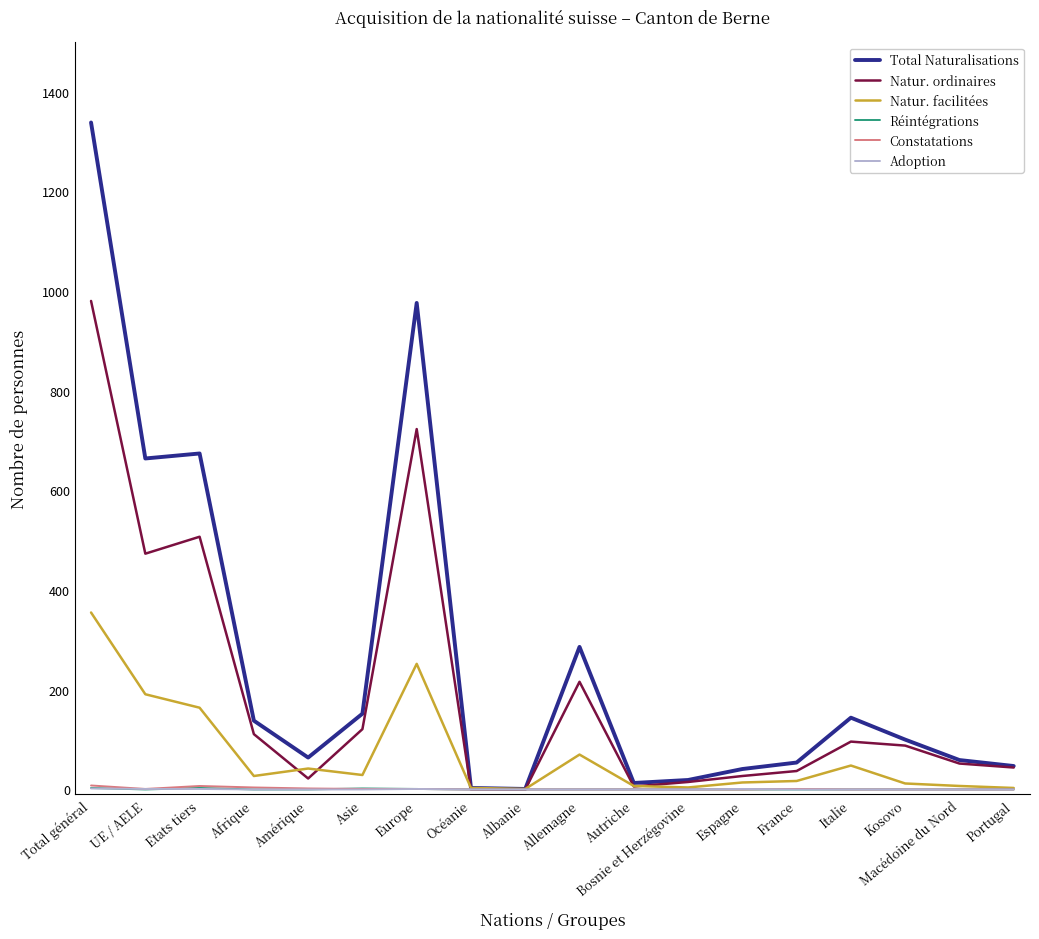

Is it true that Total Naturalisations equals 47 at Portugal?

True